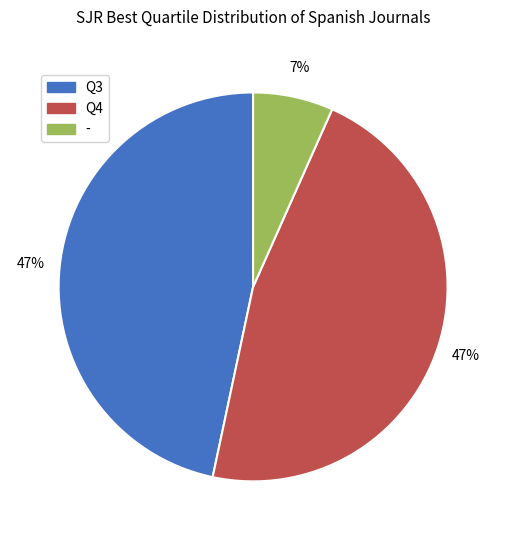

Is there a majority slice in this chart?

No